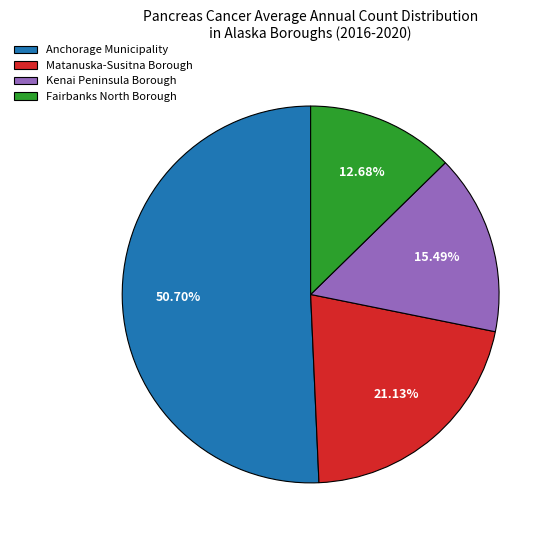

The Fairbanks North Borough slice represents 13% of the pie. True or false?

True